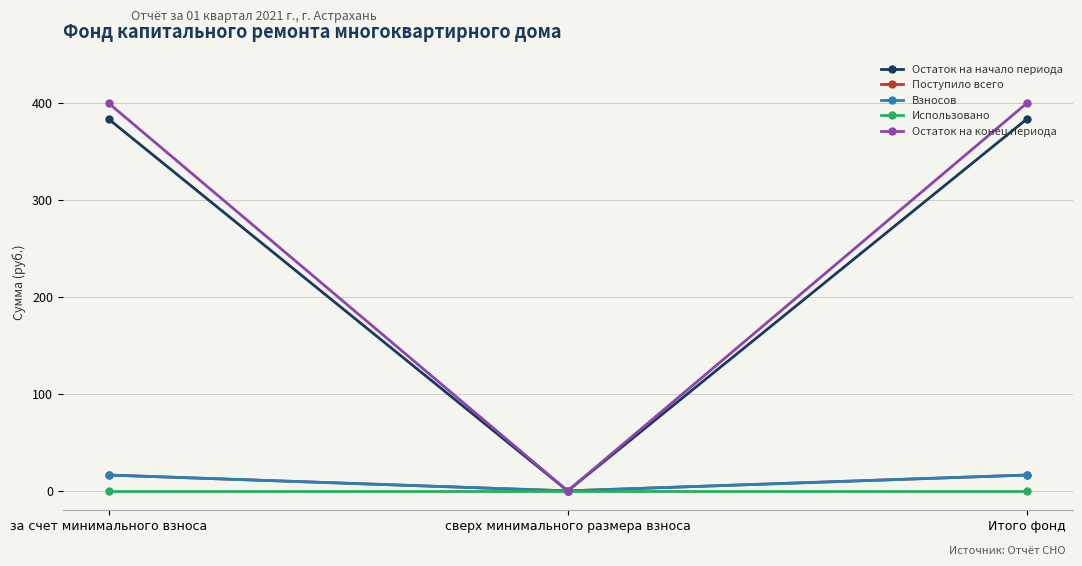

What value does the Взносов series have at за счет минимального взноса?

16.4